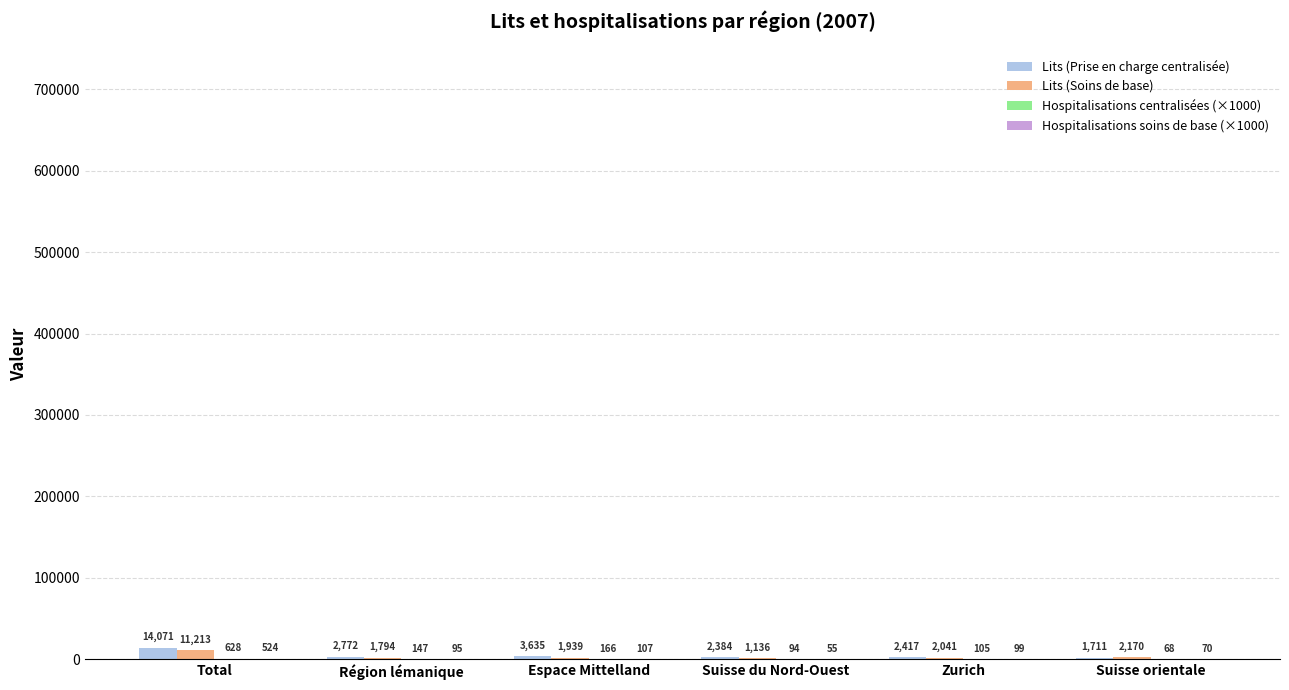

At which label does Lits (Soins de base) first exceed 2041?

Total